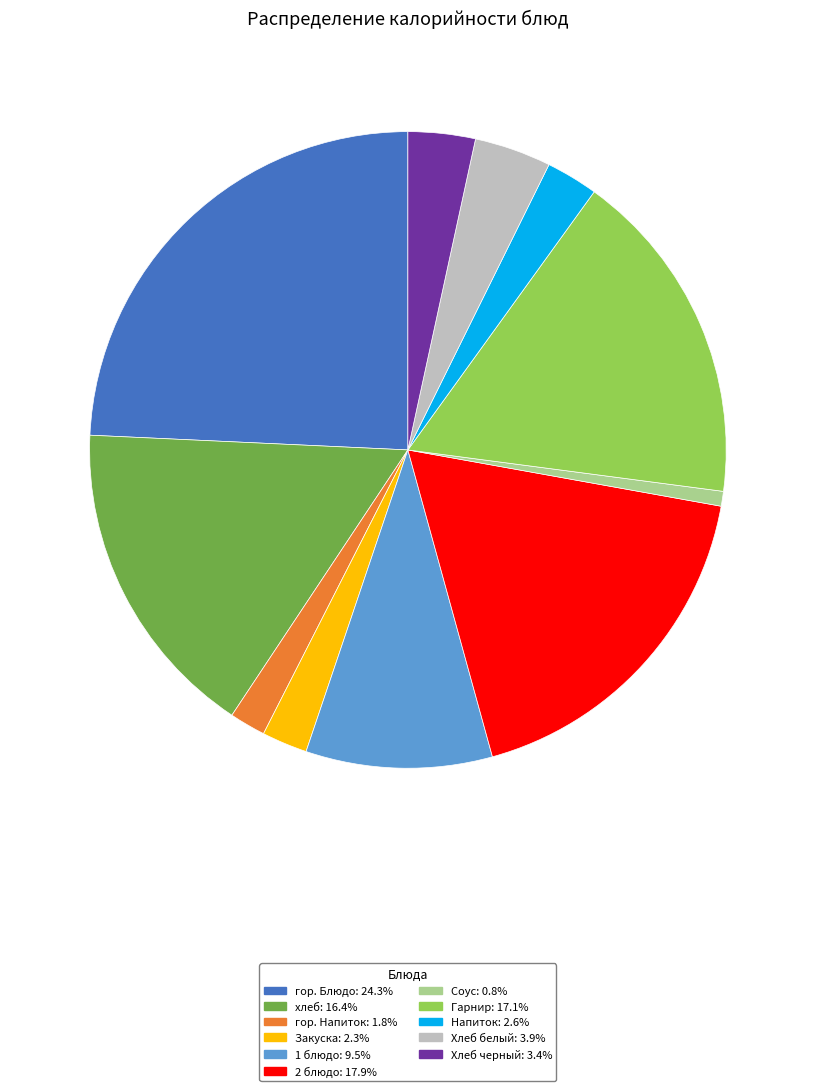

How many slices are in this pie chart?

11